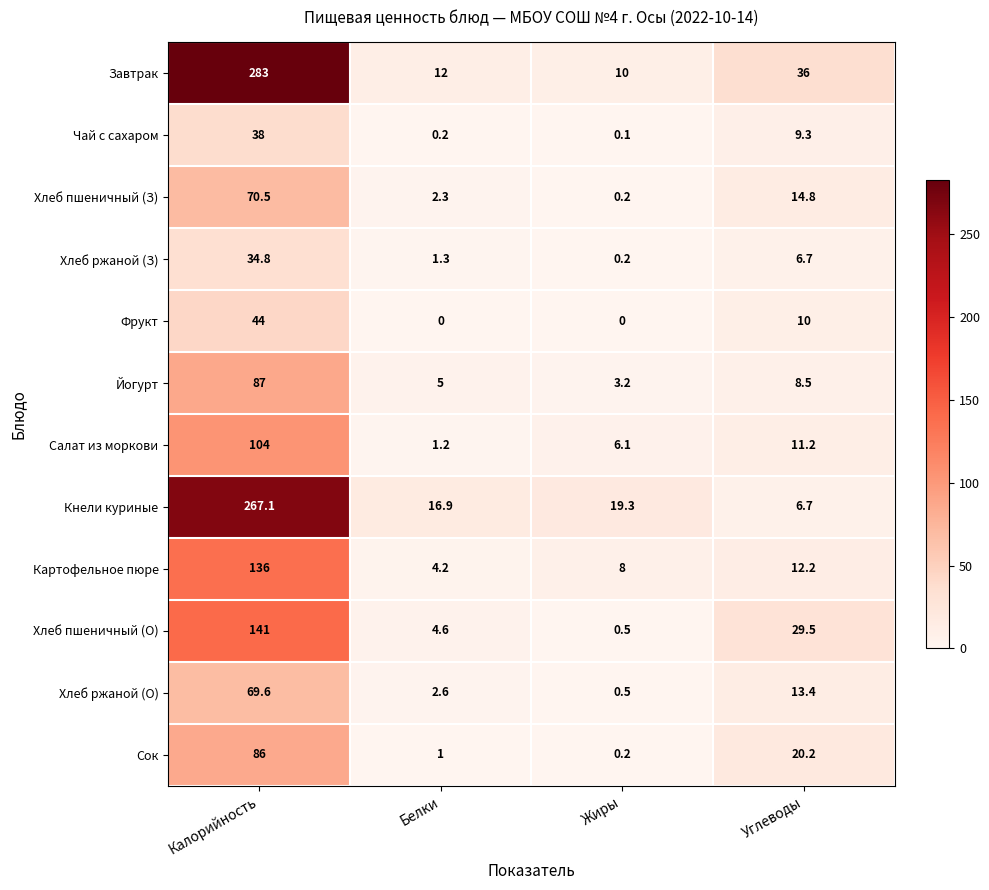

The value of Хлеб пшеничный (О) at Жиры is 0.5. True or false?

True